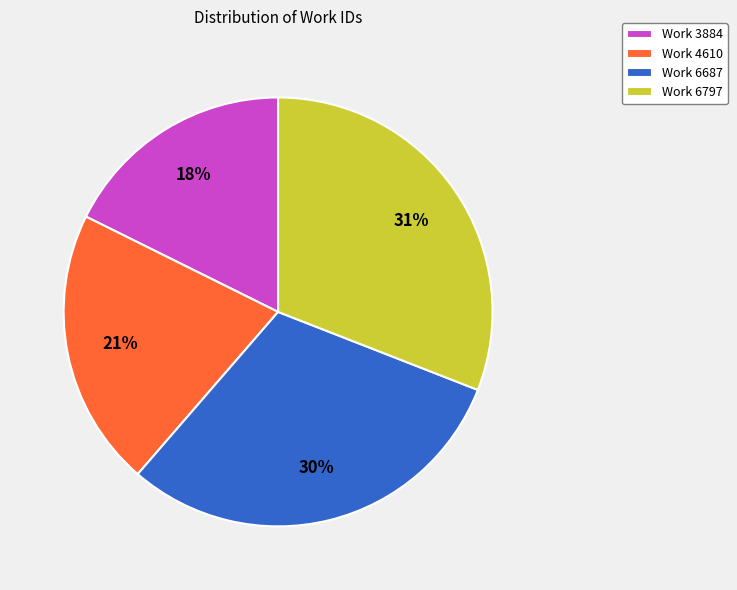

To the nearest percent, what is the average slice percentage?

25%